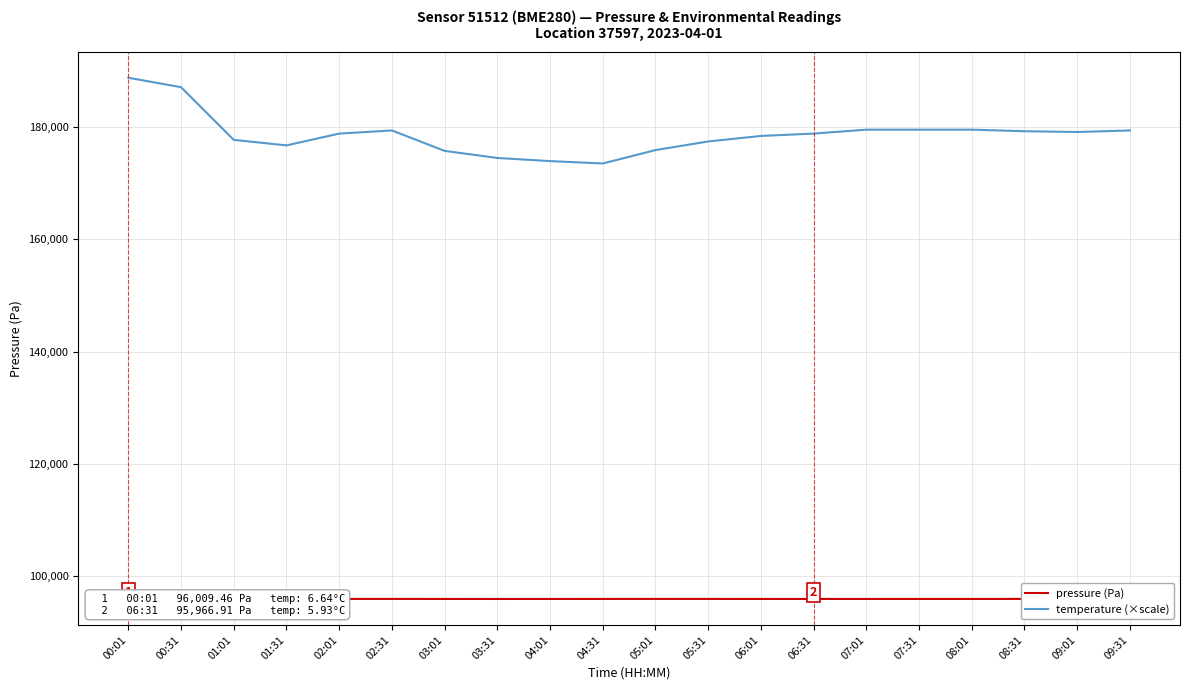

What is the label of the 5th point from the left?

02:01